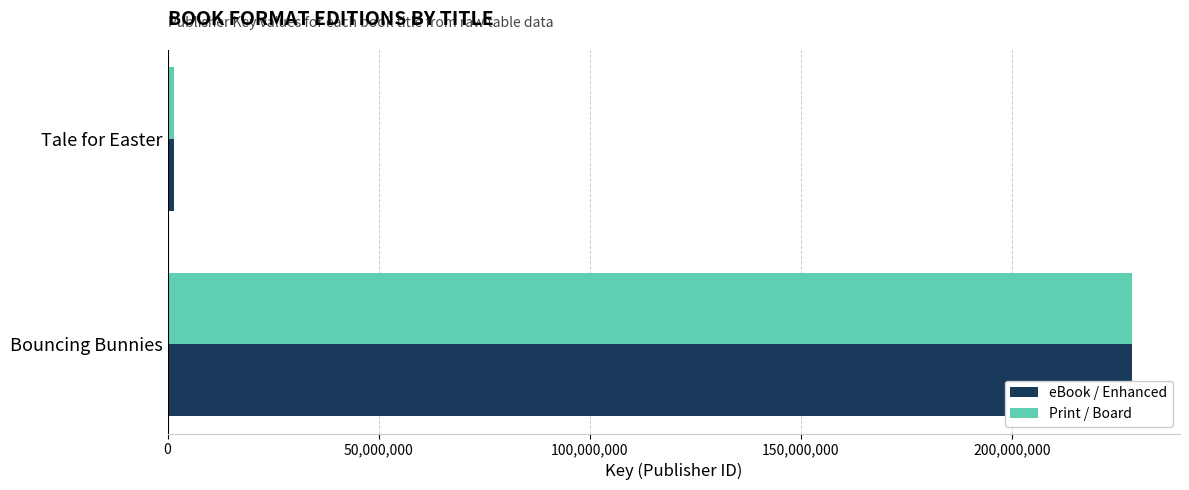

The eBook / Enhanced series shows 101877719 at Bouncing Bunnies. True or false?

False